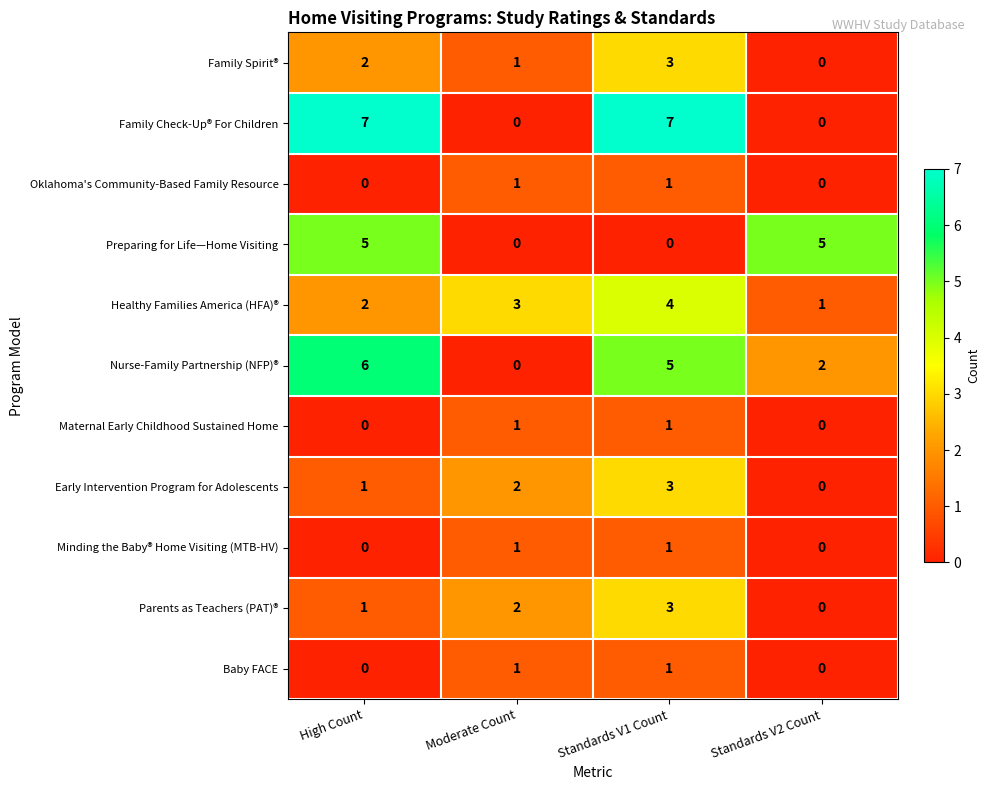

List the labels in order of Family Spirit® value, smallest first.

Standards V2 Count, Moderate Count, High Count, Standards V1 Count